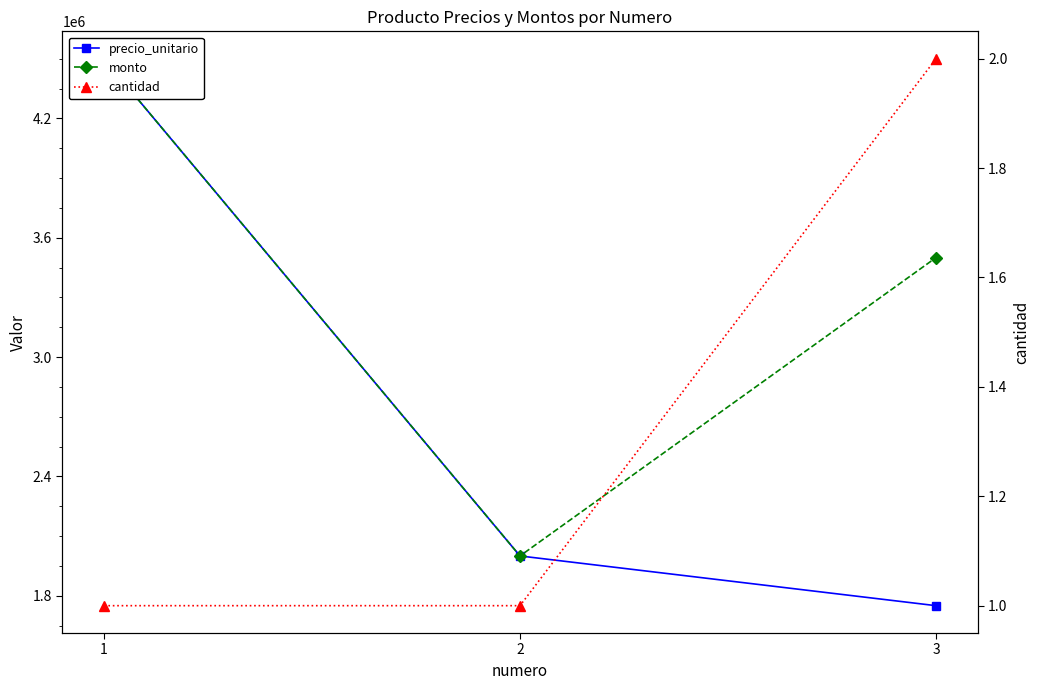

Read the monto value at 1.

4500000